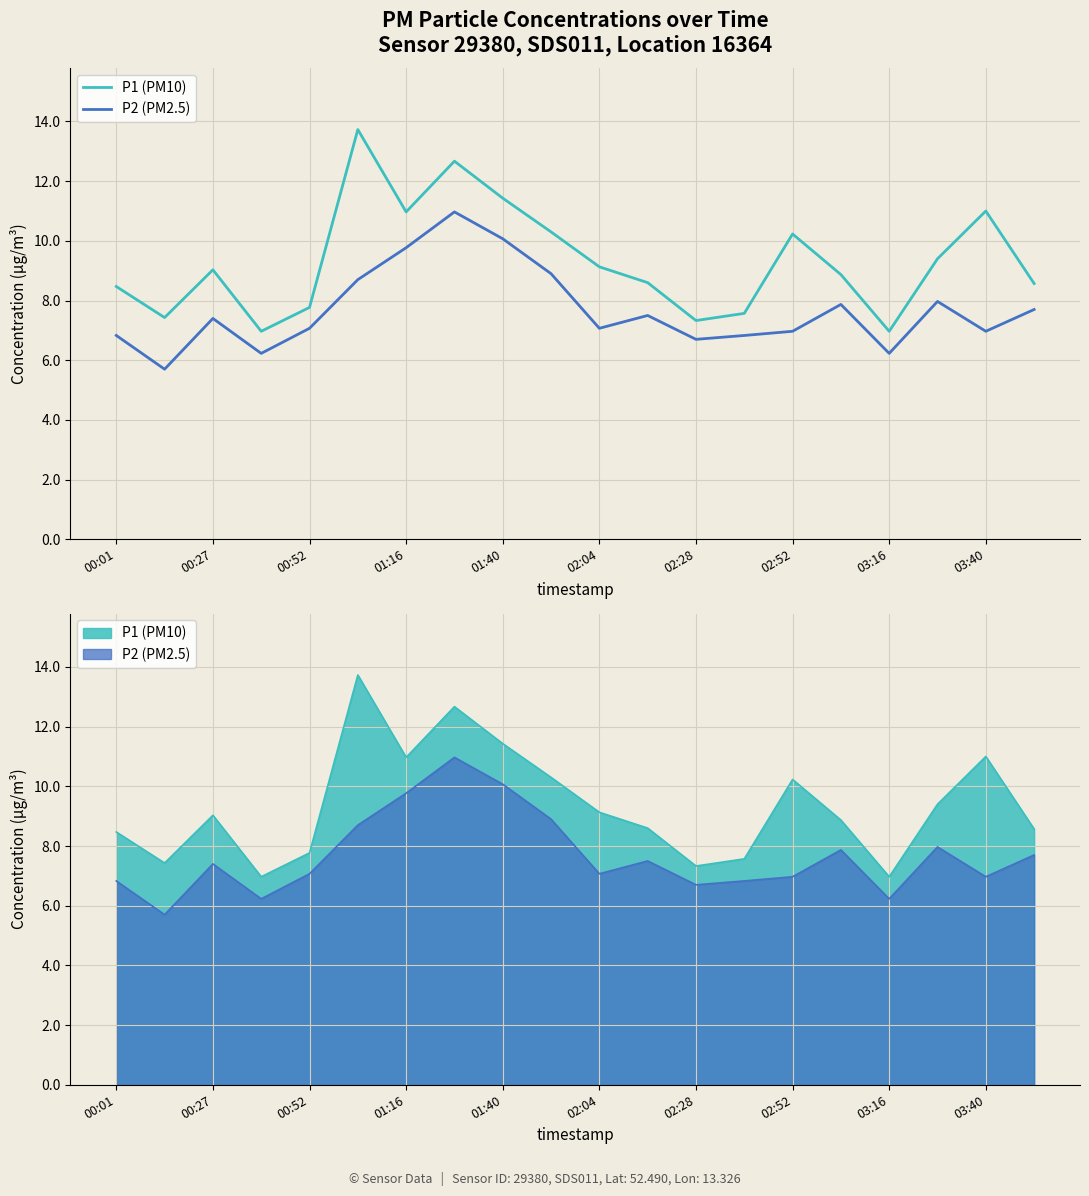

What is the difference between the maximum and minimum values in the P1 (PM10) series?

6.8